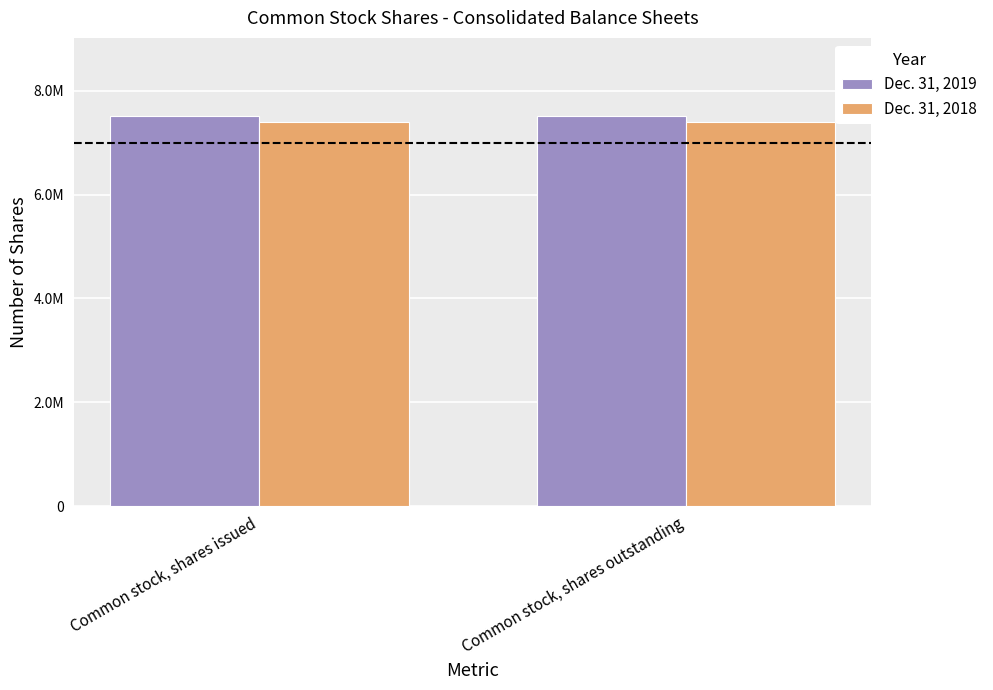

Which has a higher value, Common stock, shares issued or Common stock, shares outstanding?

Common stock, shares issued